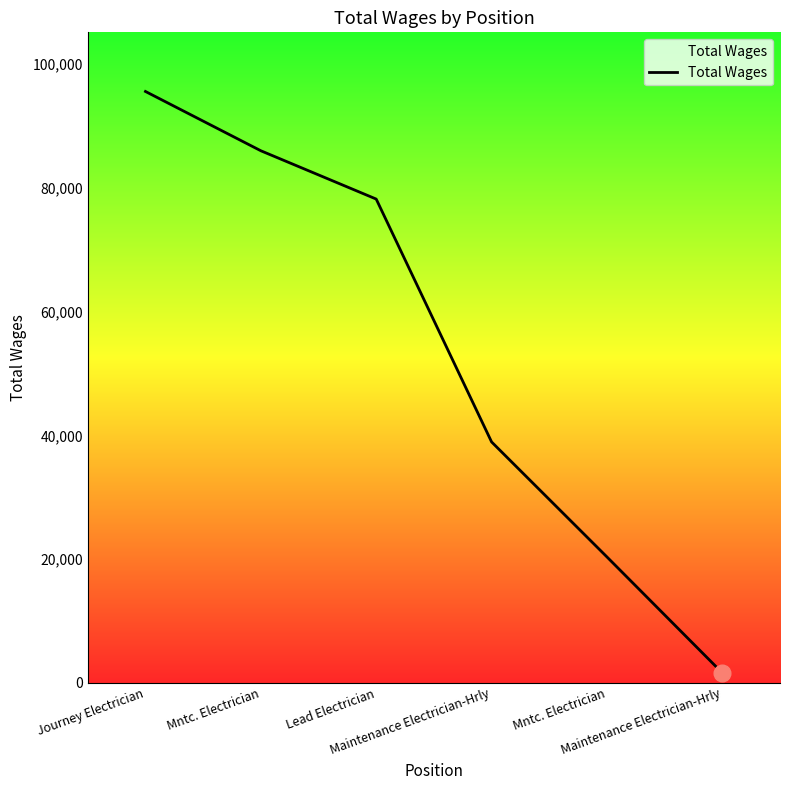

How many lines are shown in the chart?

1